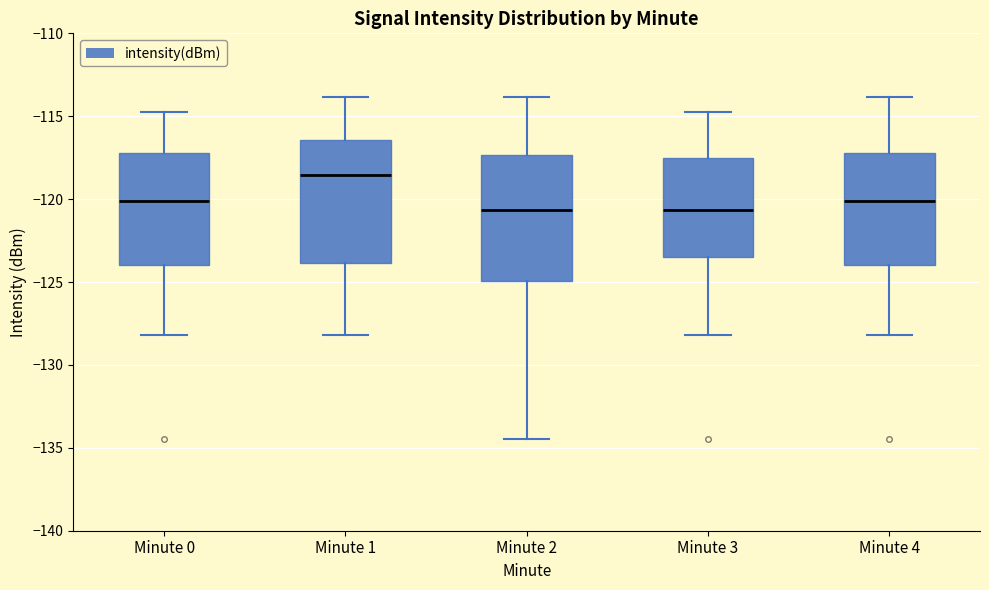

Where does the upper whisker of the box for Minute 3 end on the y-axis? The values are not printed on the chart, so give them approximately, as read against the axis.

-115.0